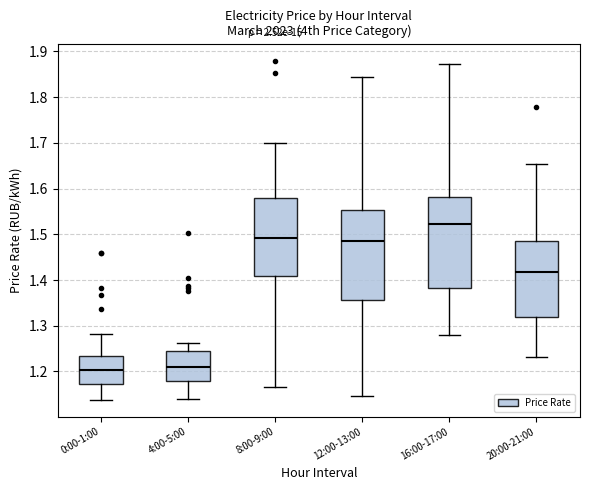

Reading left to right, transcribe this box plot: for each box, give where its median line is, the range the box spans, and where its two whiskers end, as read against the y-axis. The values are not printed on the chart, so give them approximately, as read against the axis.

0:00-1:00: median 1.20, box 1.17 to 1.23, whiskers 1.14 to 1.28
4:00-5:00: median 1.21, box 1.18 to 1.24, whiskers 1.14 to 1.26
8:00-9:00: median 1.49, box 1.41 to 1.58, whiskers 1.17 to 1.70
12:00-13:00: median 1.49, box 1.36 to 1.55, whiskers 1.15 to 1.84
16:00-17:00: median 1.52, box 1.38 to 1.58, whiskers 1.28 to 1.87
20:00-21:00: median 1.42, box 1.32 to 1.49, whiskers 1.23 to 1.65